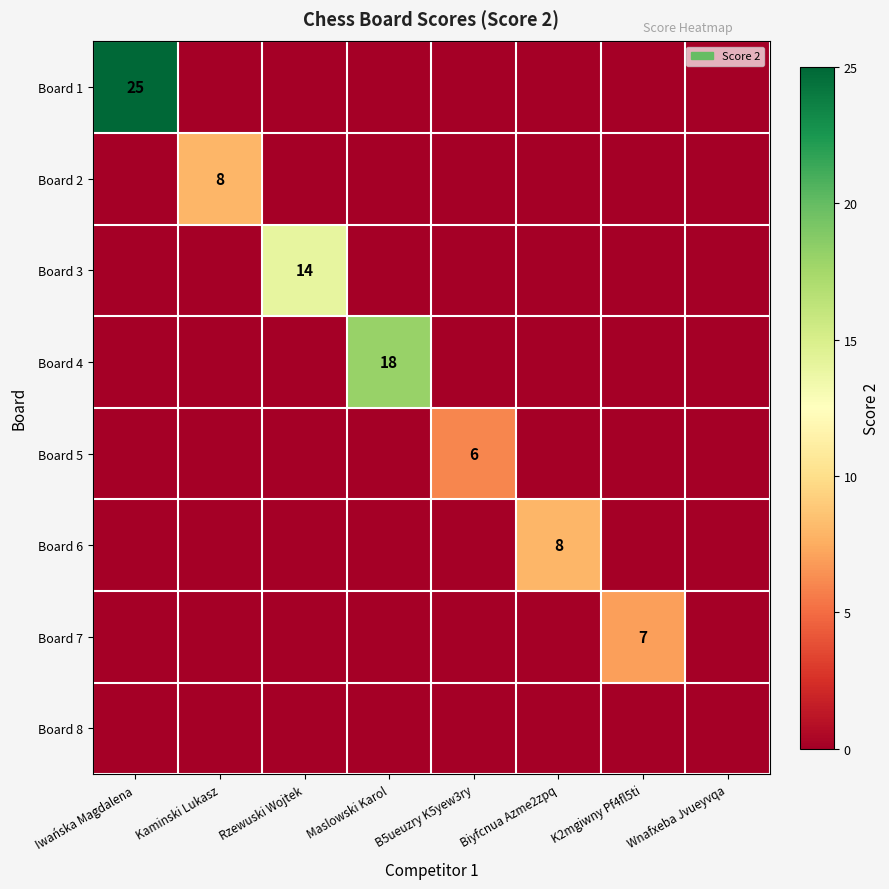

Is it true that Board 2 equals 8 at Kaminski Lukasz?

True